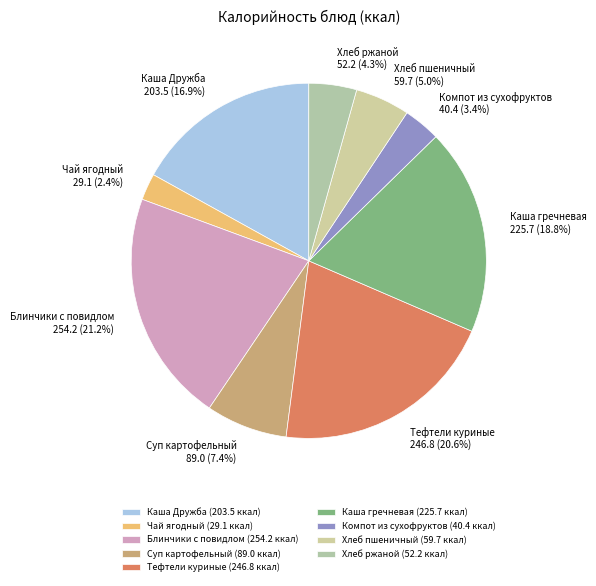

To the nearest percent, what portion does Тефтели куриные represent?

21%